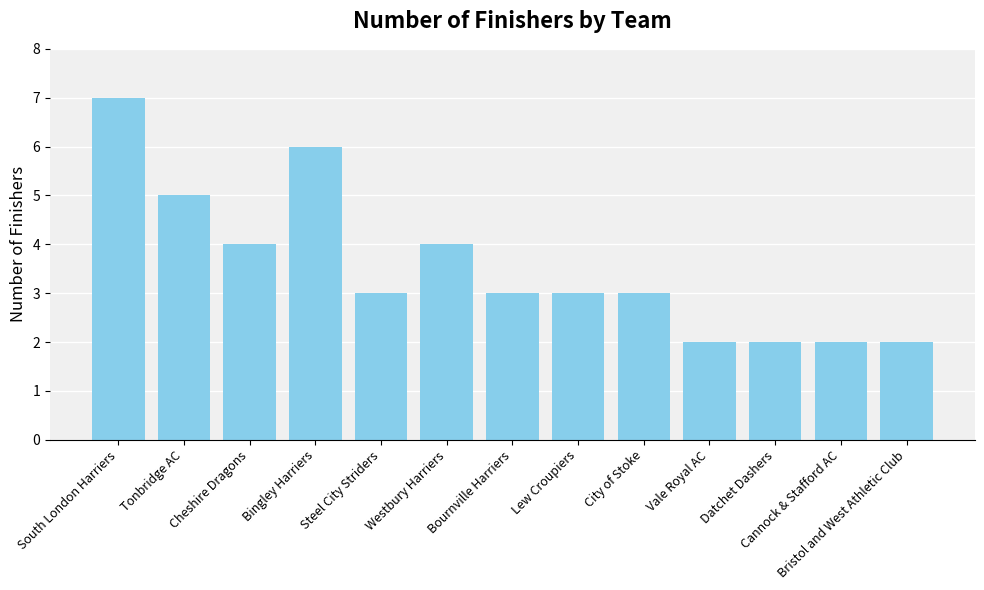

What is the difference between the maximum and minimum values?

5